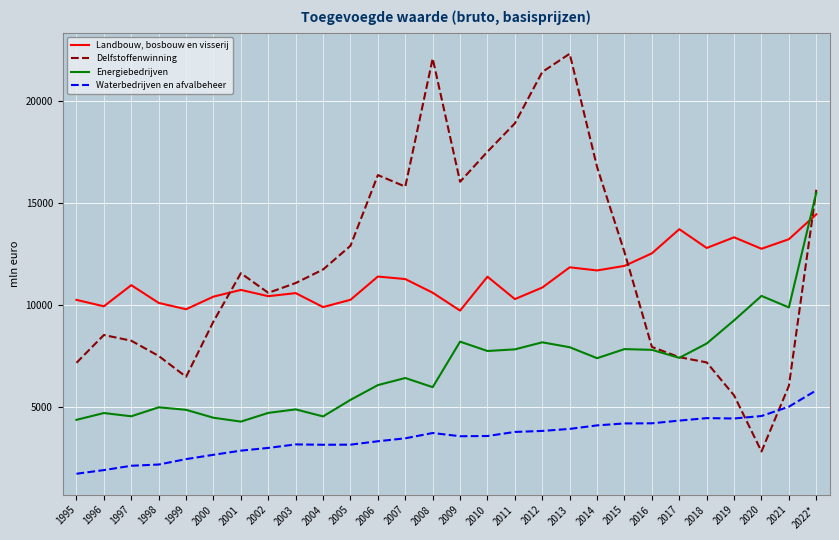

Is it true that Delfstoffenwinning equals 11057 at 2003?

True